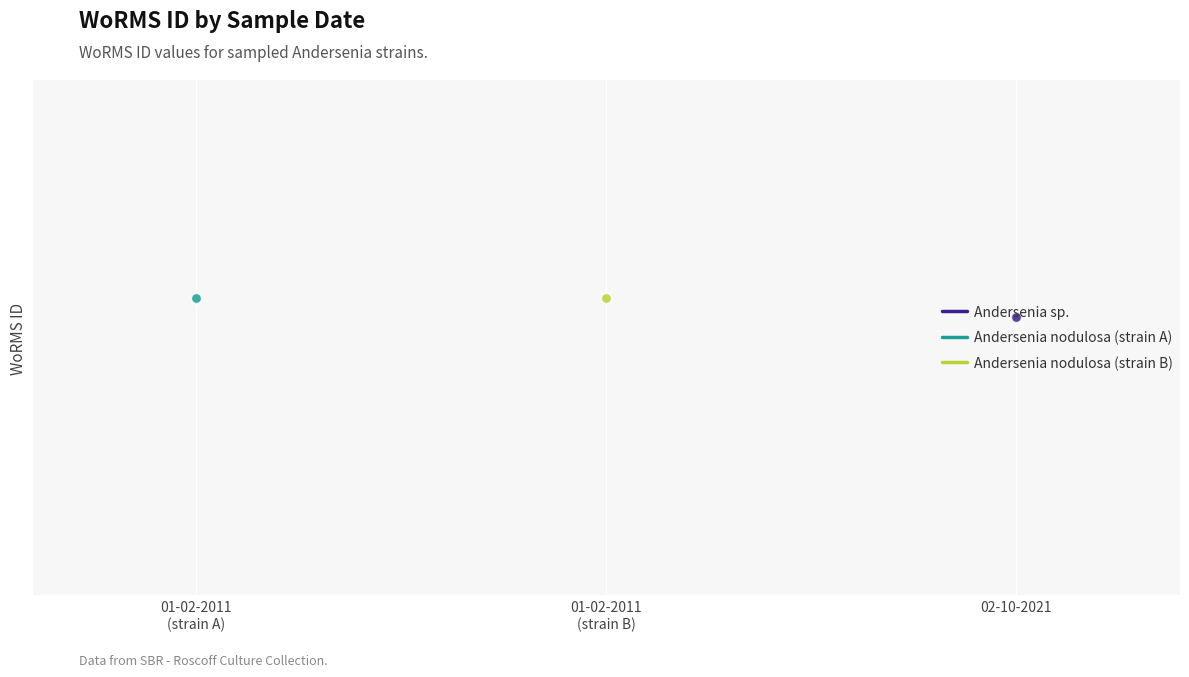

Is the value of Andersenia nodulosa (strain A) at 01-02-2011
(strain A) greater than the value of Andersenia sp. at 01-02-2011
(strain A)?

No